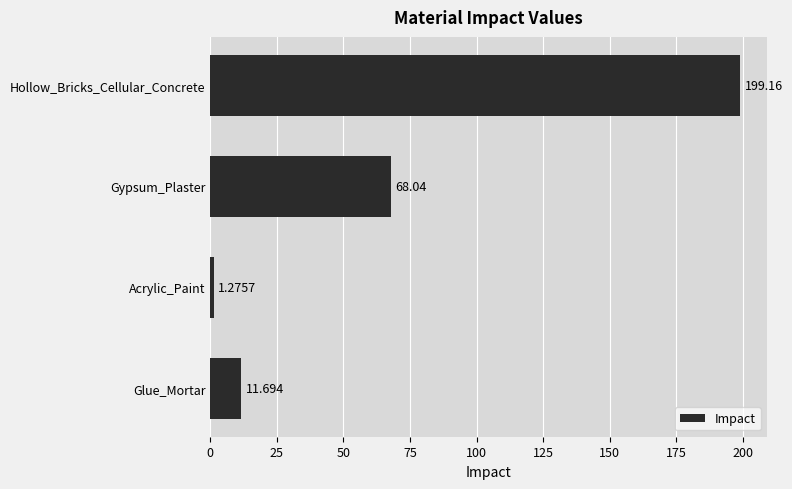

Which category has the lowest value across all series?

Acrylic_Paint